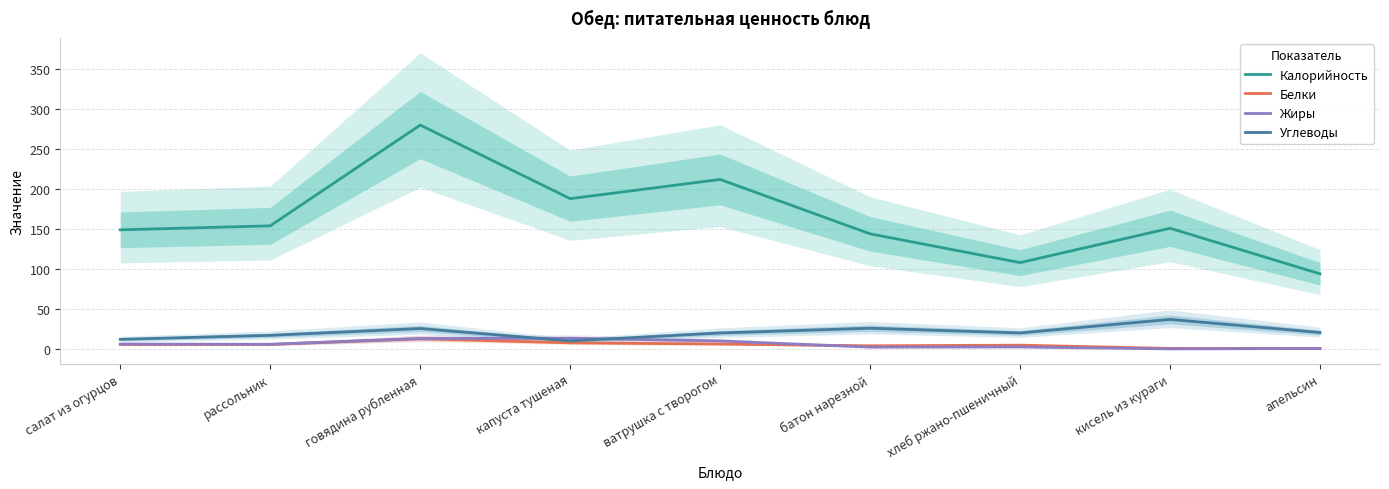

What value does the Калорийность series have at ватрушка с творогом?

212.0